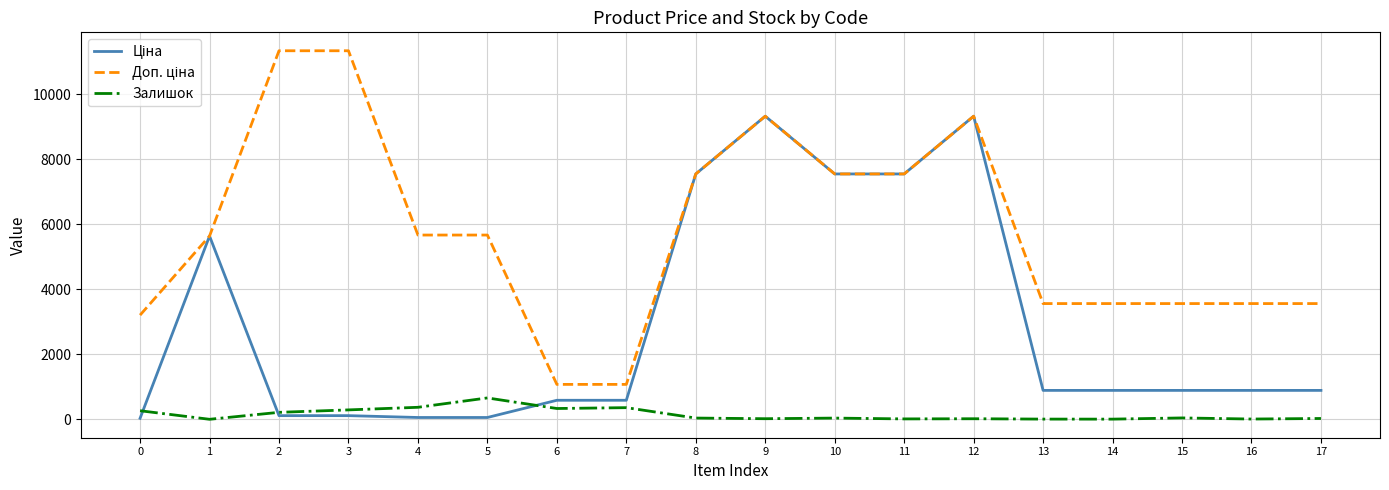

What is the average value of the Залишок series?

150.4